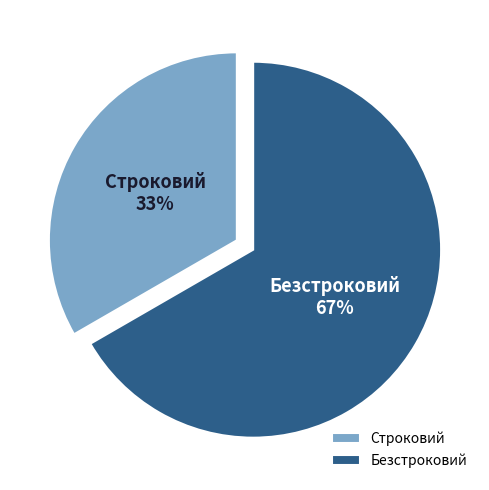

What percentage is the Строковий slice, to the nearest percent?

33%